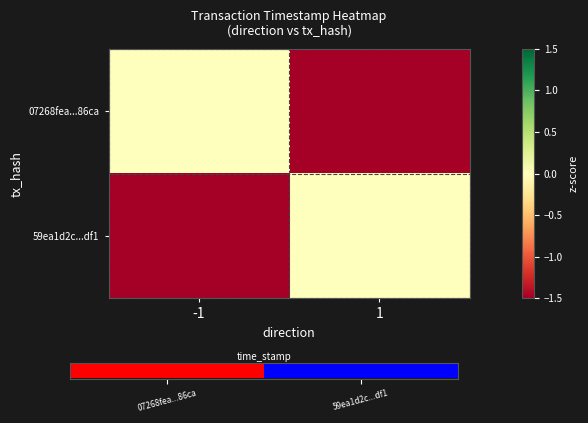

Which category has the highest value in the 59ea1d2c...df1 series?

1